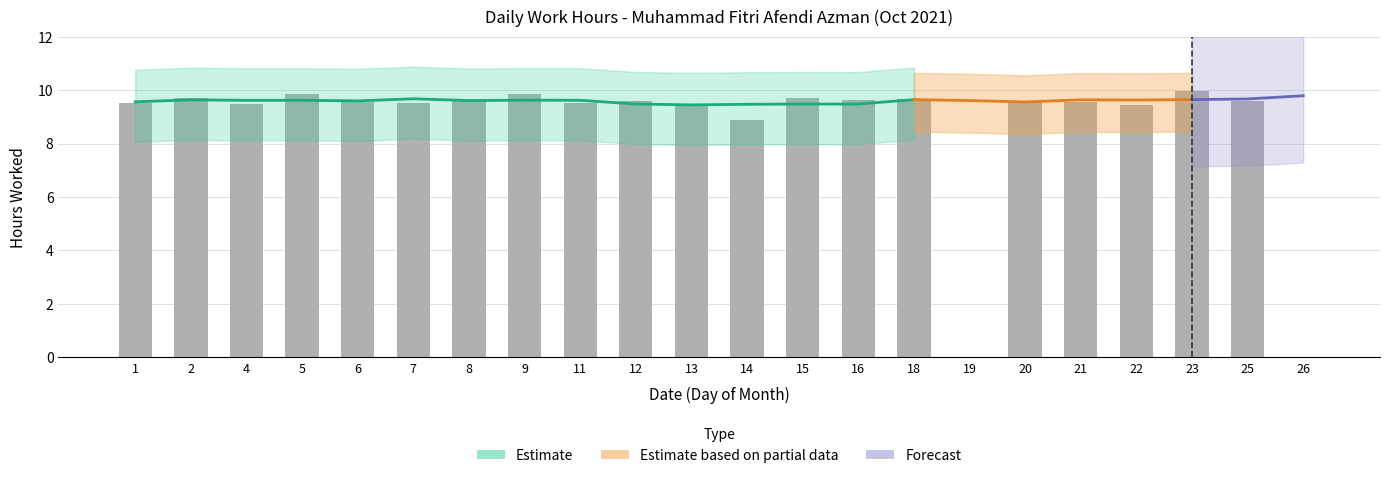

List the labels in order of value, smallest first.

19, 26, 14, 22, 4, 13, 1, 7, 11, 6, 20, 21, 8, 25, 12, 16, 18, 2, 15, 5, 9, 23